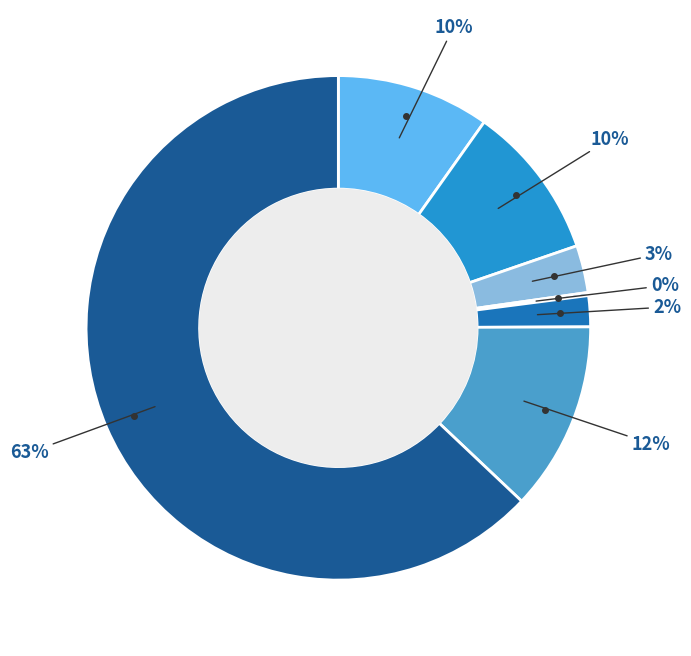

How many slices are in this pie chart?

7